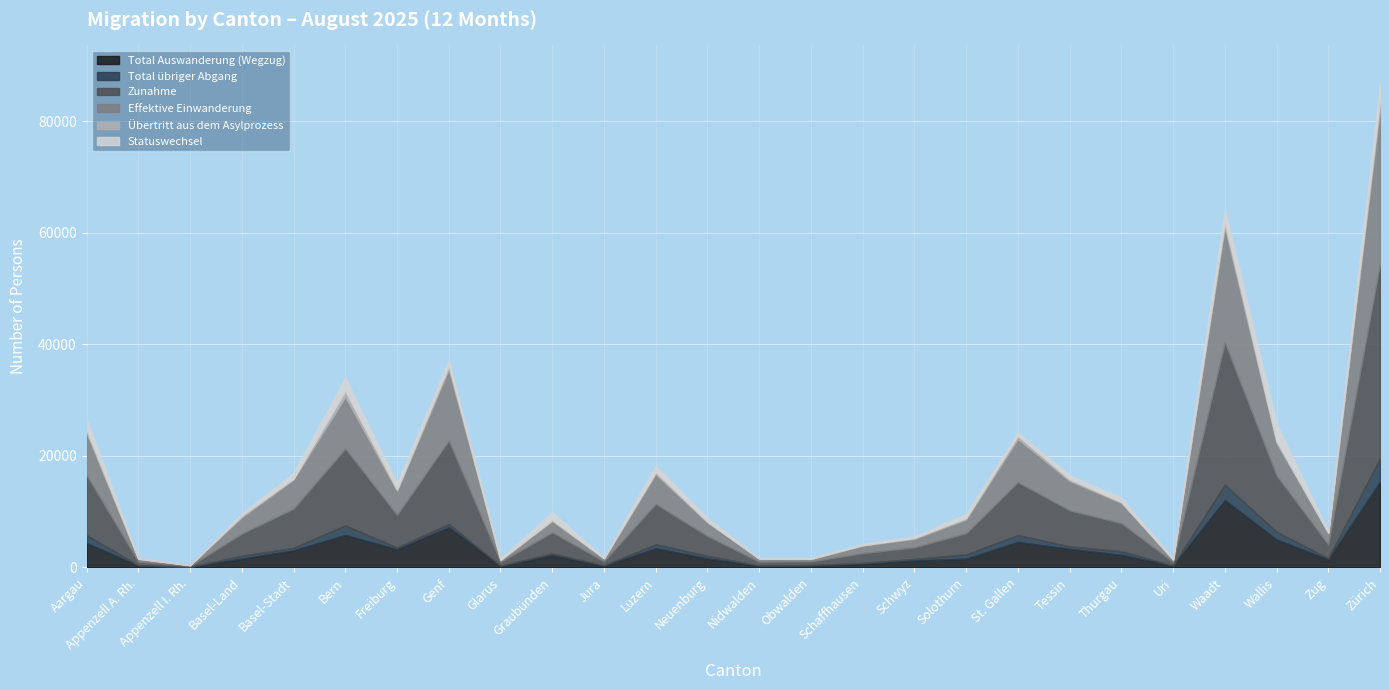

How many data points in Übertritt aus dem Asylprozess are above 192?

12